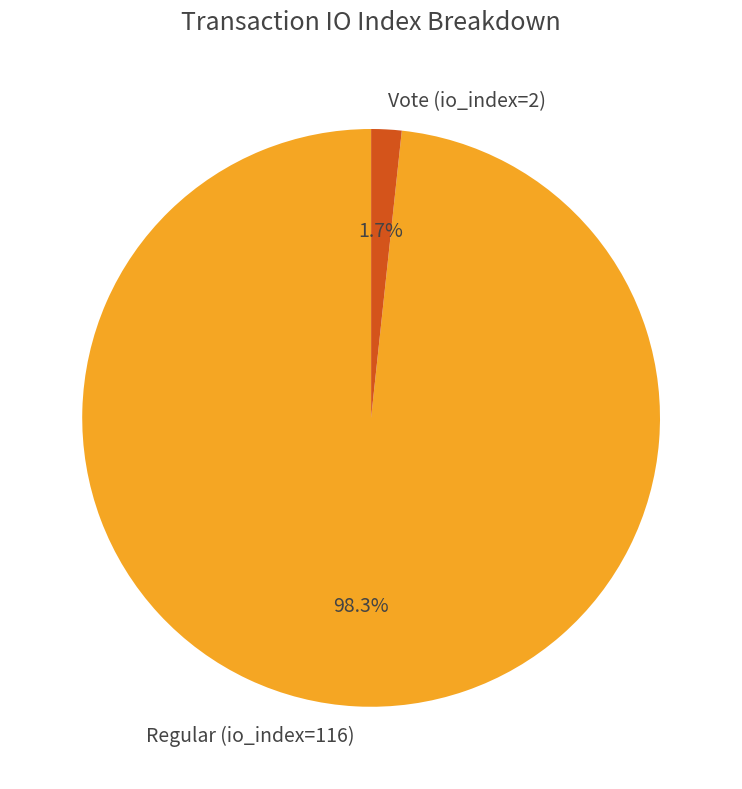

Which slice is the largest?

Regular (io_index=116)